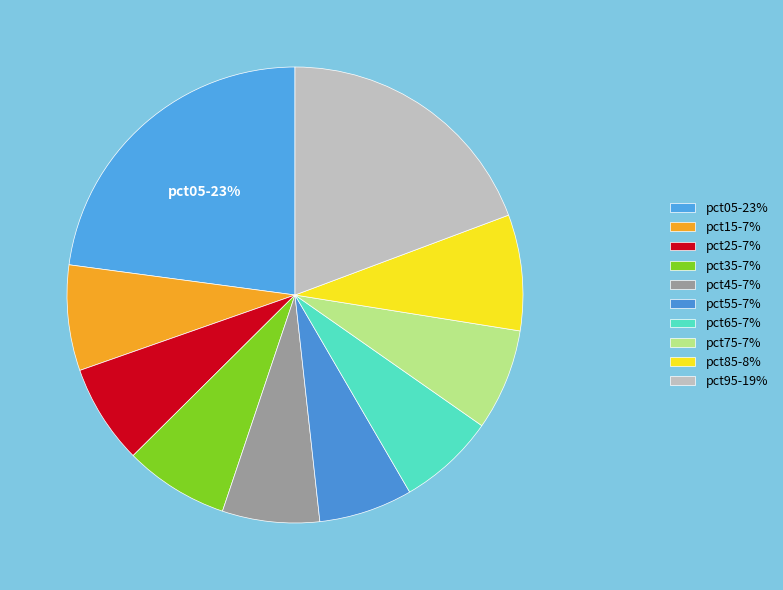

Count the number of slices in the pie.

10